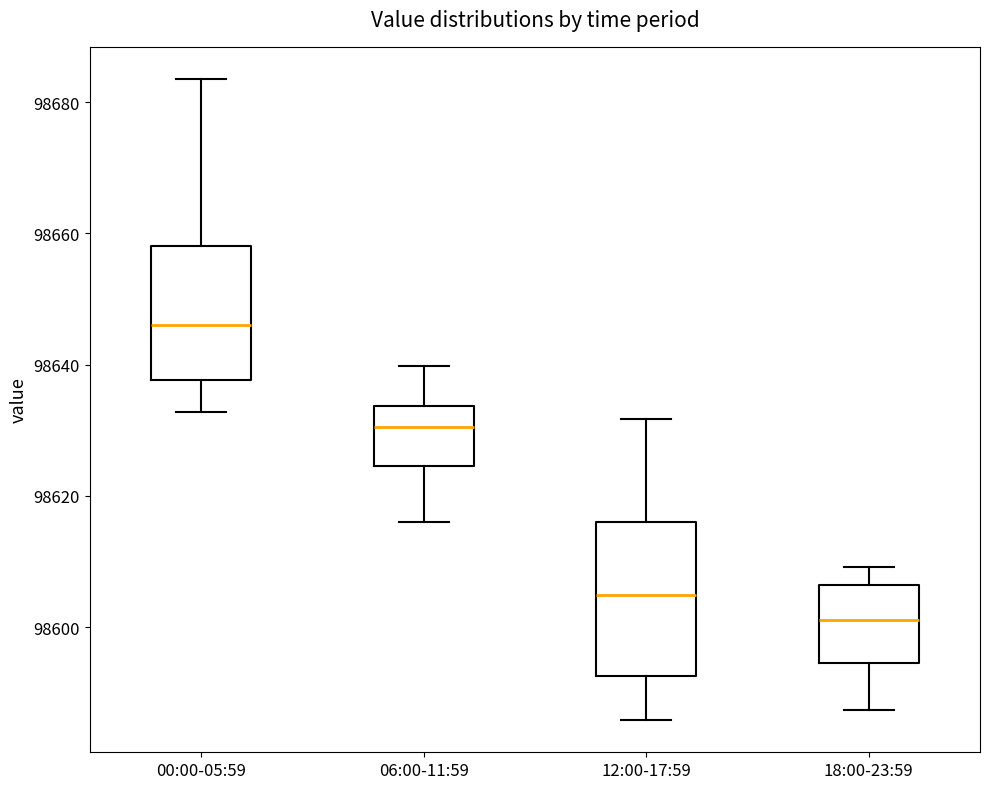

Where does the lower whisker of the box for 12:00-17:59 end on the y-axis? The values are not printed on the chart, so give them approximately, as read against the axis.

98586